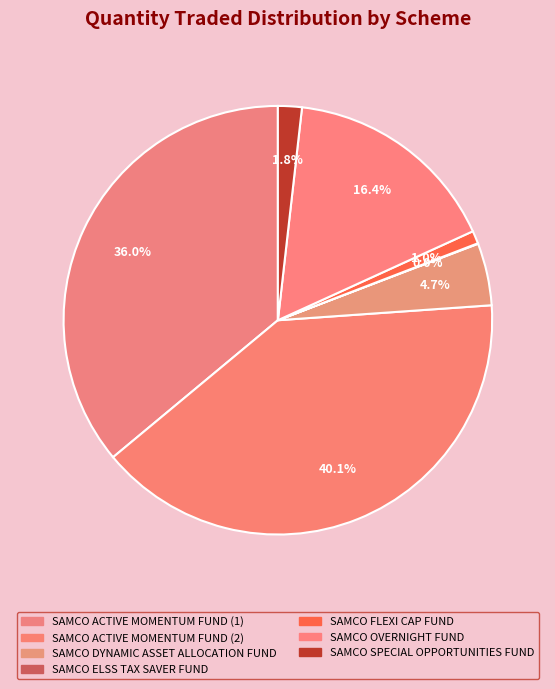

Is there a majority slice in this chart?

No